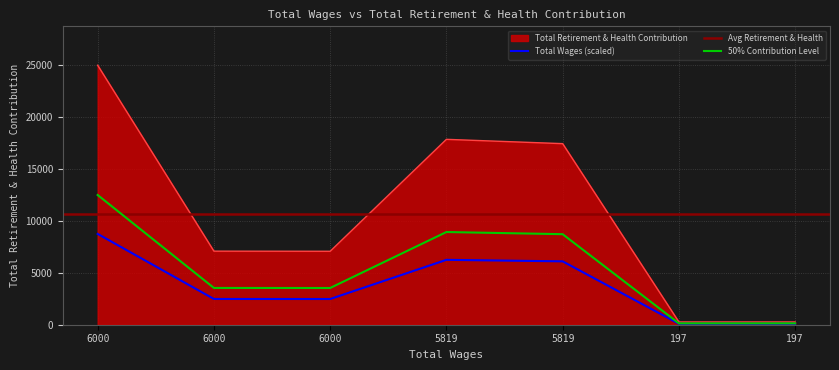

At which label does the data first exceed 7078?

6000.0